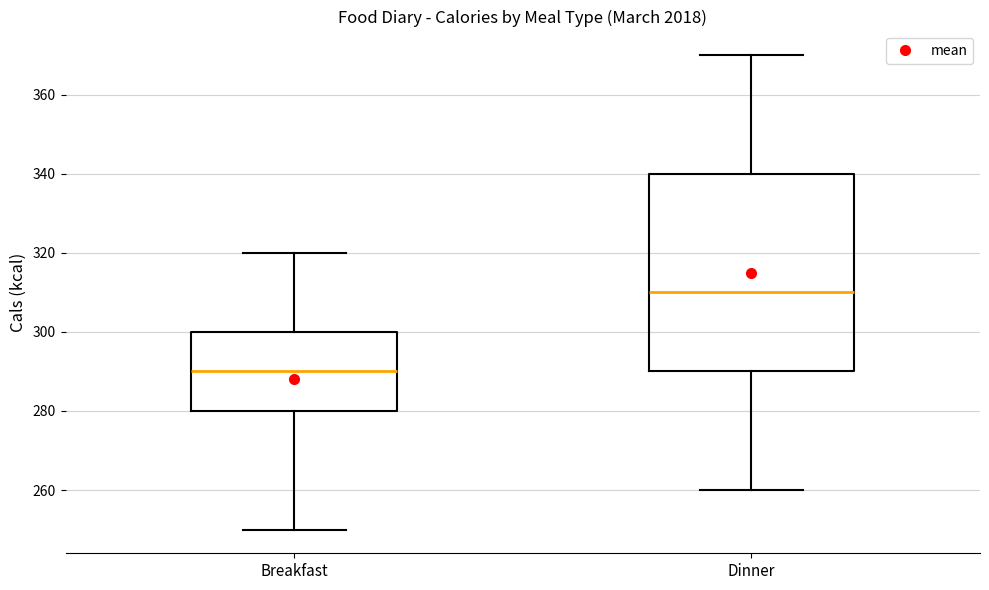

Which box is the tallest, from its lower edge to its upper edge?

Dinner